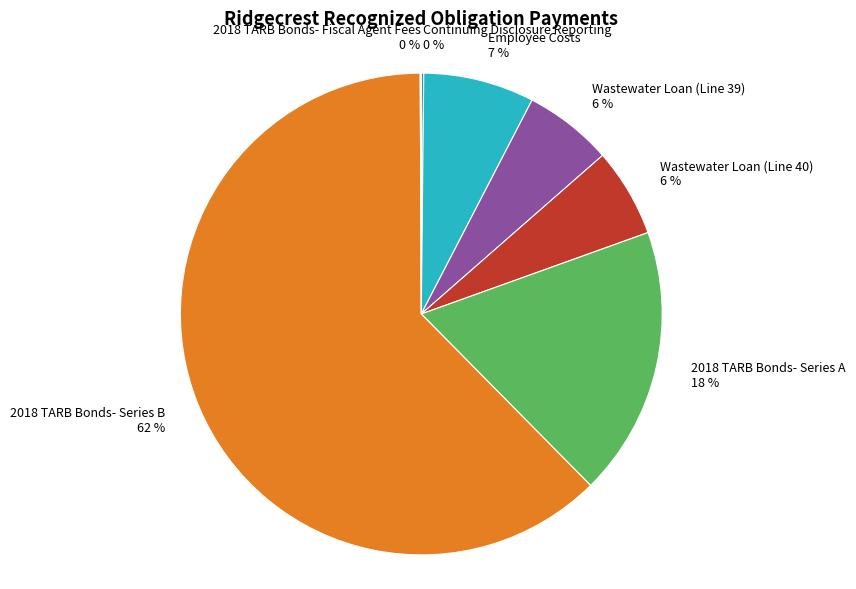

Which category has the biggest portion of the pie?

2018 TARB Bonds- Series B